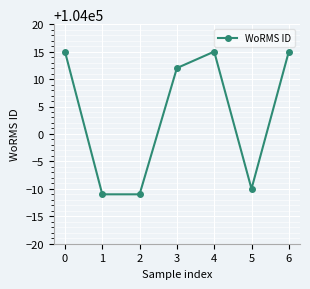

True or false: there are more than 2 points higher than both neighbors.

False